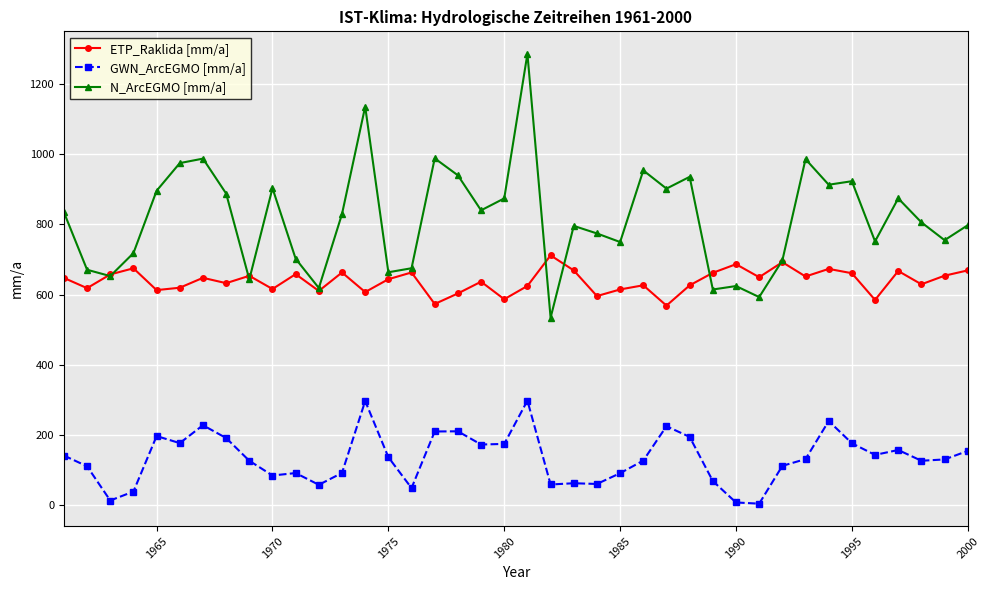

Does the chart have visible grid lines?

Yes